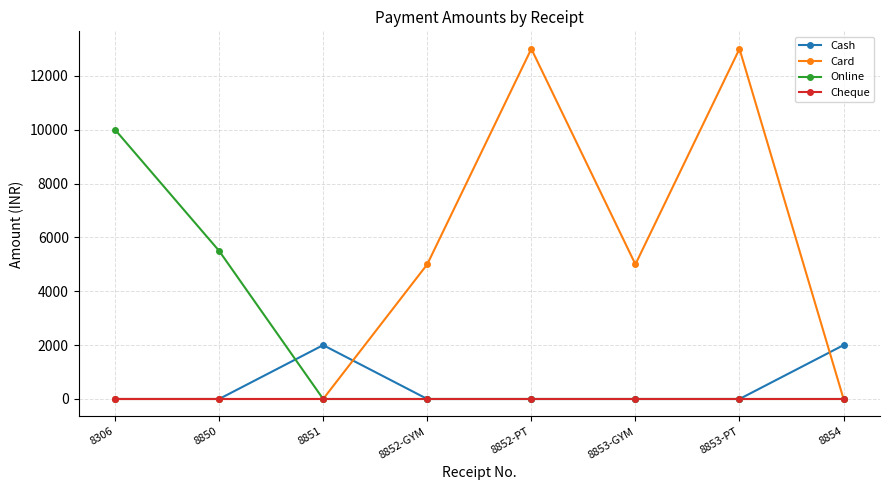

What is the label of the 7th point from the left?

8853-PT